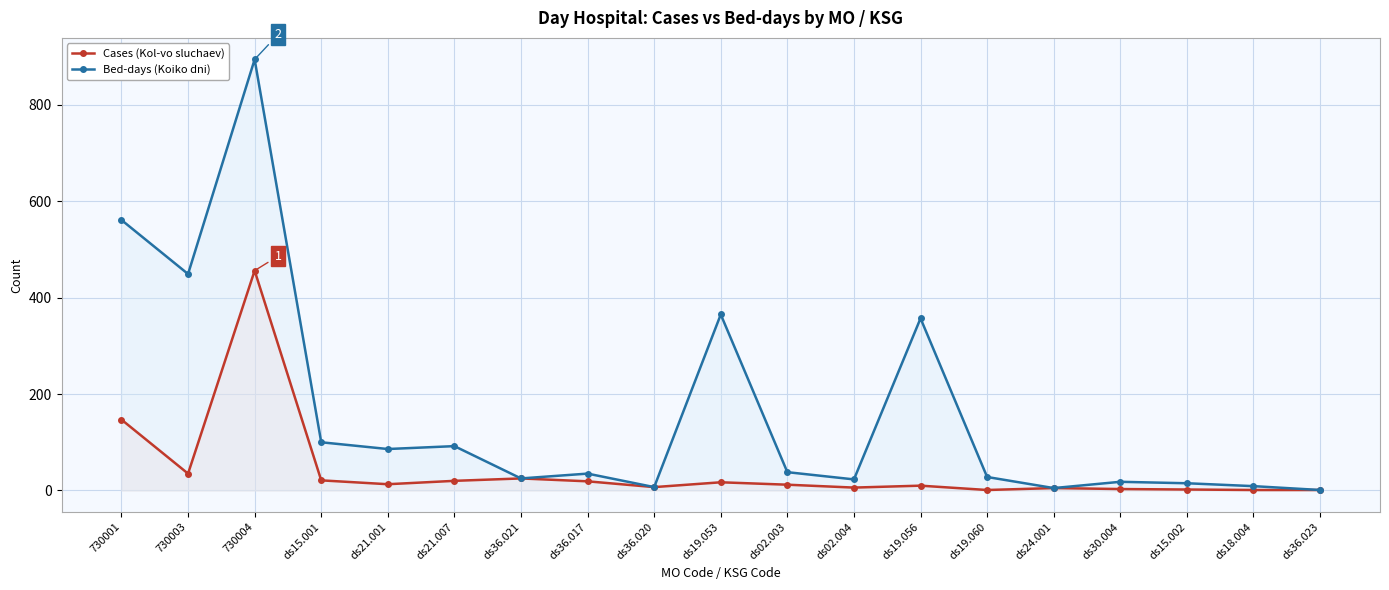

What is the label of the 2nd point from the right?

ds18.004